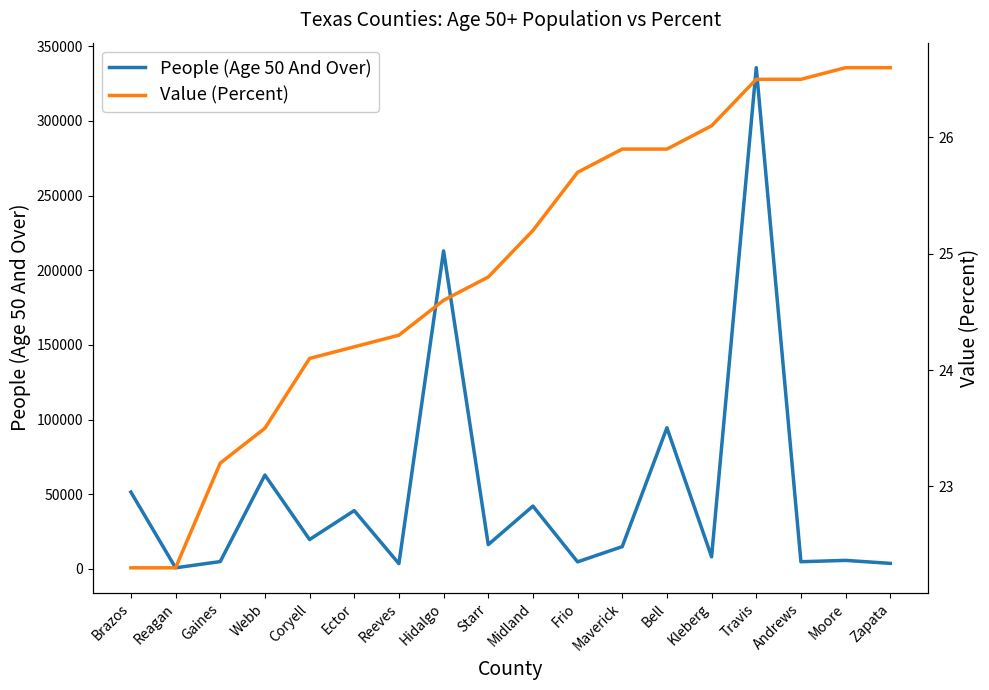

What is the sum of the People (Age 50 And Over) values at Reagan and Maverick?

15700